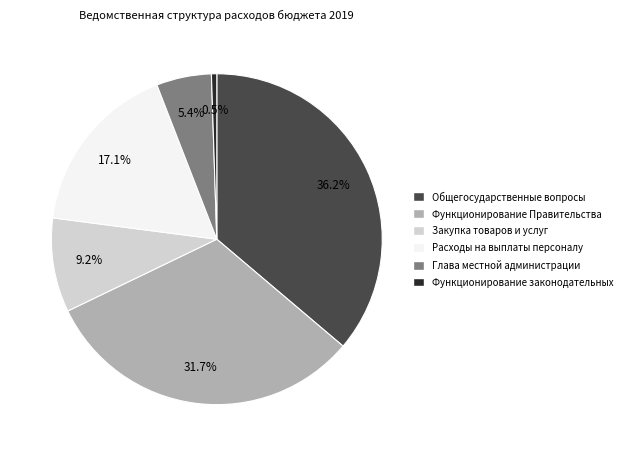

To the nearest percent, what is the average slice percentage?

17%